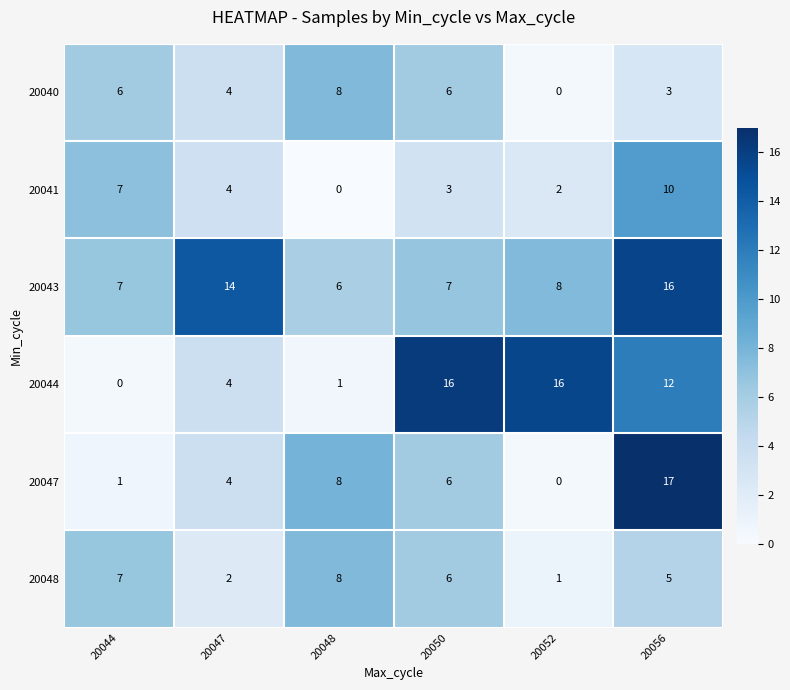

What is the difference between the maximum and minimum values in the 20041 series?

10